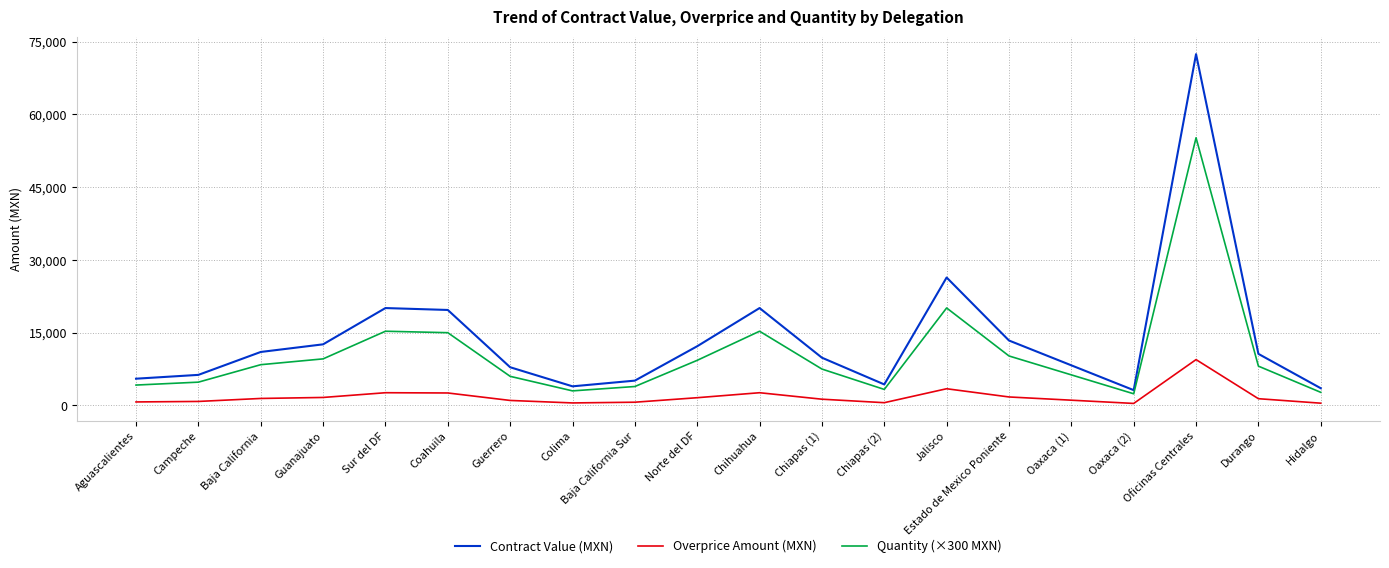

The value of Overprice Amount (MXN) at Colima is 513.7. True or false?

True